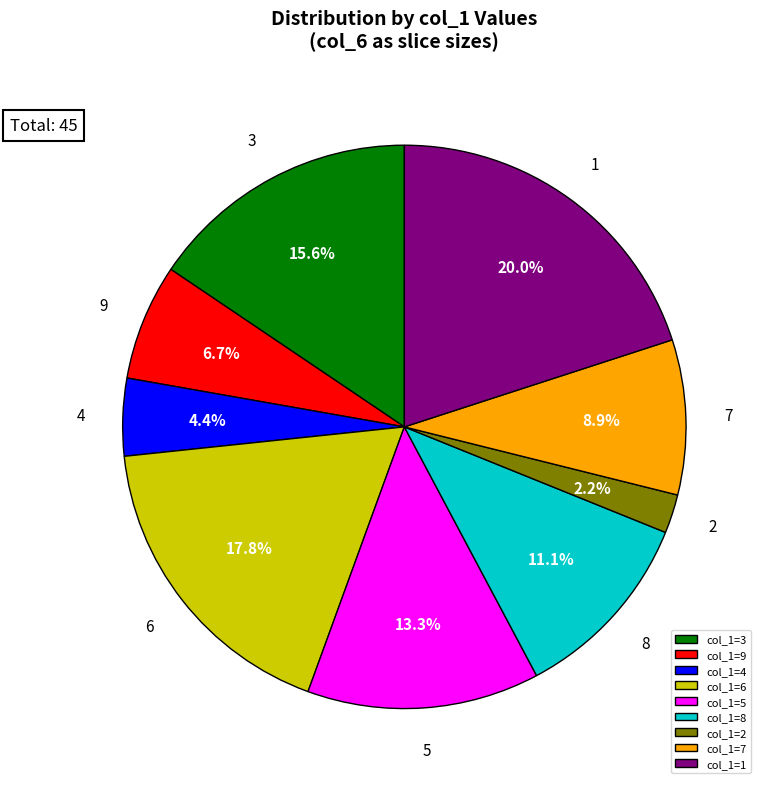

To the nearest percent, what is the average slice percentage?

11%